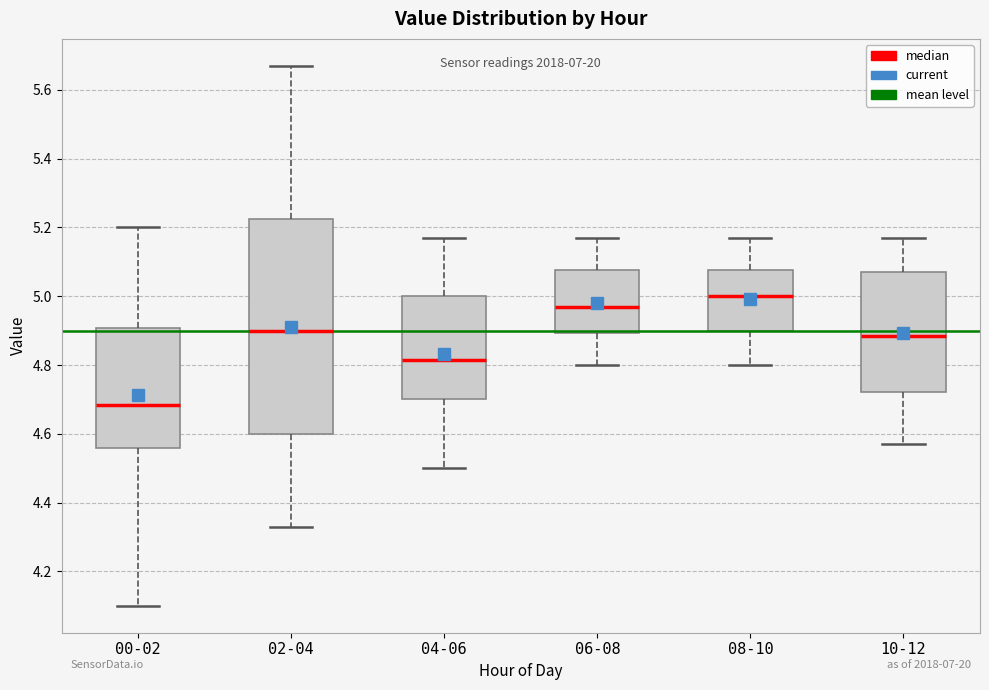

Which box is the tallest, from its lower edge to its upper edge?

02-04